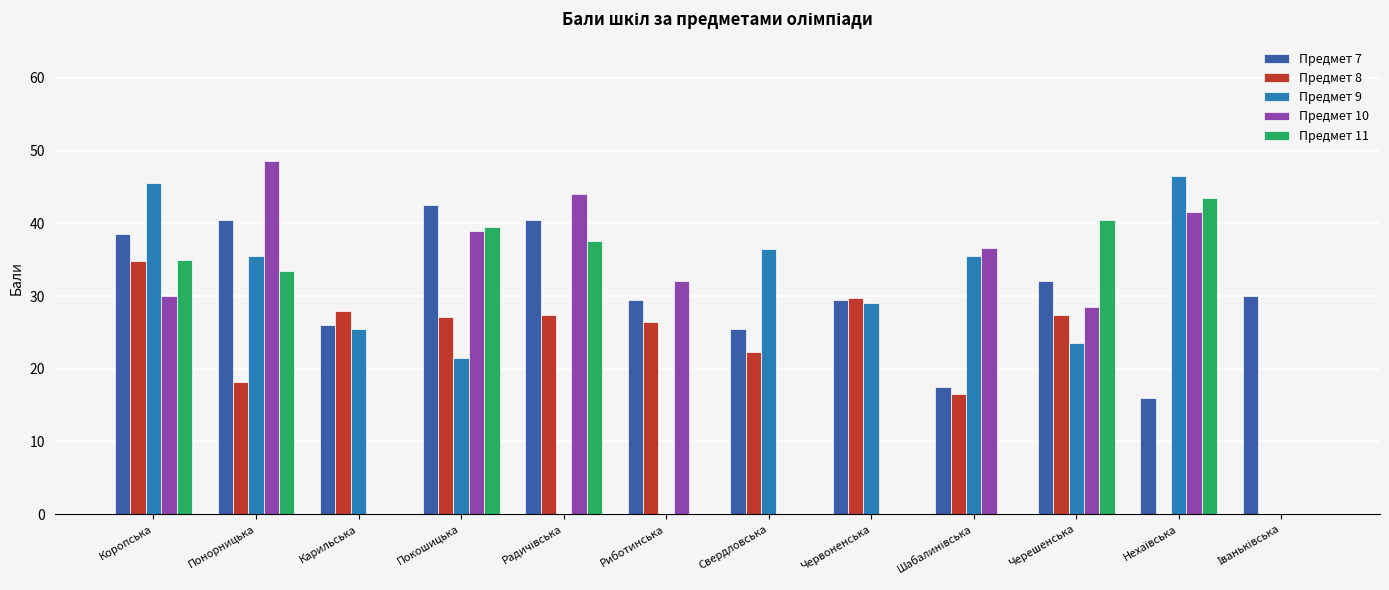

Is the value of Предмет 8 at Покошицька greater than the value of Предмет 9 at Покошицька?

Yes